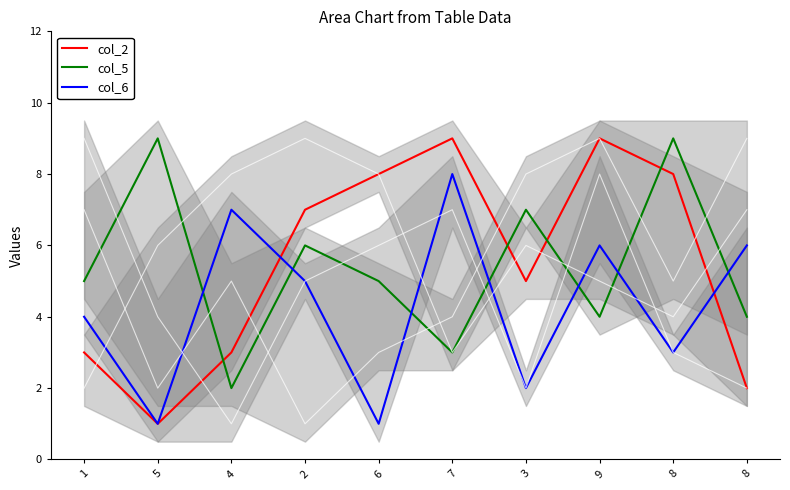

Between 8 and 9, which is larger?

9